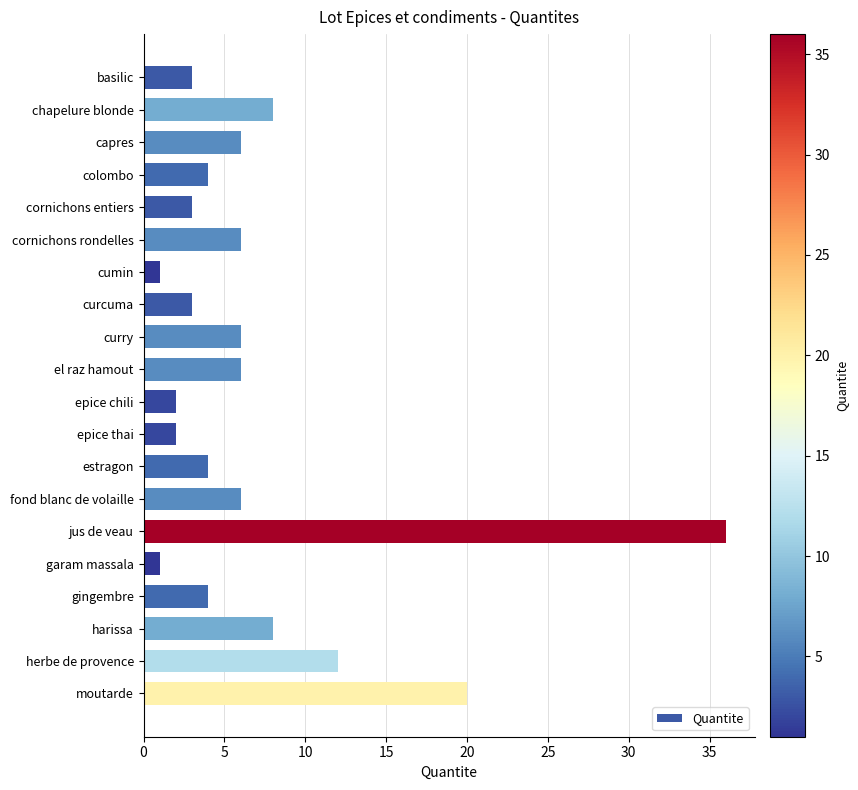

What is the average value?

7